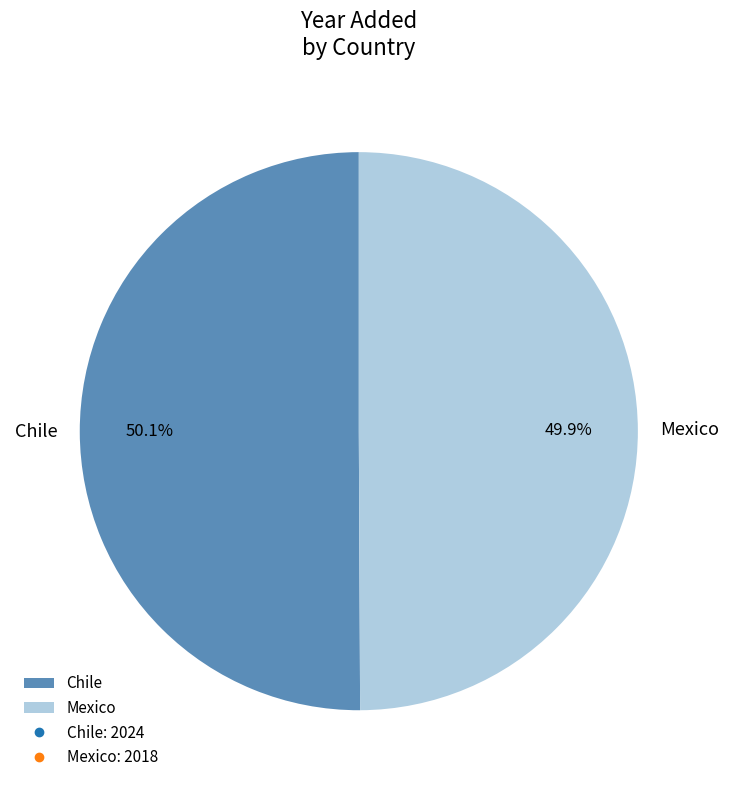

True or false: Chile accounts for 50% of the total.

True